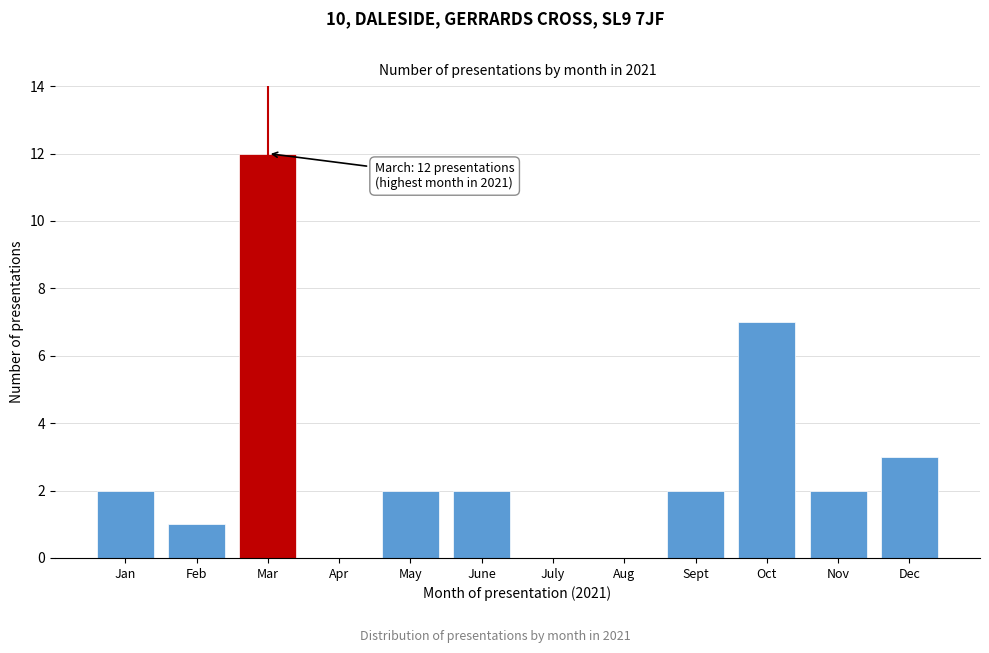

Reading right to left, what are all the values shown in this chart?

Dec=3	Nov=2	Oct=7	Sept=2	Aug=0	July=0	June=2	May=2	Apr=0	Mar=12	Feb=1	Jan=2